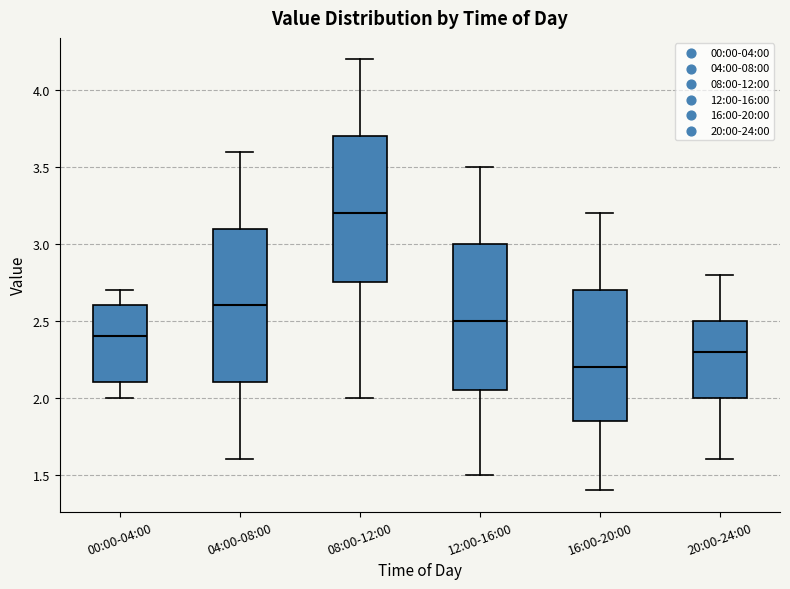

Reading left to right, transcribe this box plot: for each box, give where its median line is, the range the box spans, and where its two whiskers end, as read against the y-axis. The values are not printed on the chart, so give them approximately, as read against the axis.

00:00-04:00: median 2.40, box 2.10 to 2.60, whiskers 2.00 to 2.70
04:00-08:00: median 2.60, box 2.10 to 3.10, whiskers 1.60 to 3.60
08:00-12:00: median 3.20, box 2.75 to 3.70, whiskers 2.00 to 4.20
12:00-16:00: median 2.50, box 2.05 to 3.00, whiskers 1.50 to 3.50
16:00-20:00: median 2.20, box 1.85 to 2.70, whiskers 1.40 to 3.20
20:00-24:00: median 2.30, box 2.00 to 2.50, whiskers 1.60 to 2.80